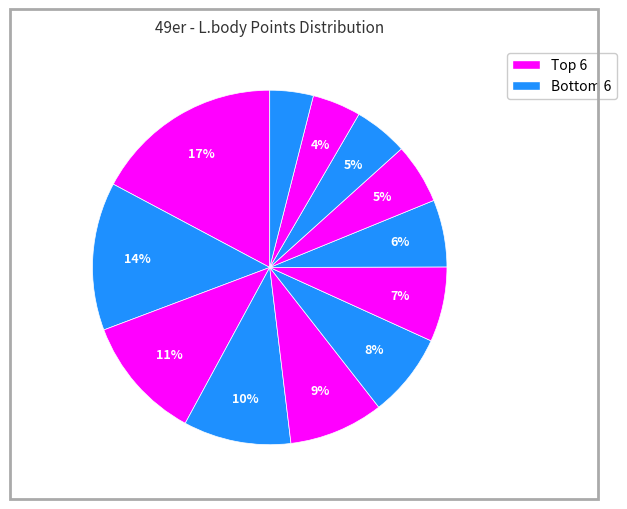

Does any single category account for the majority?

No